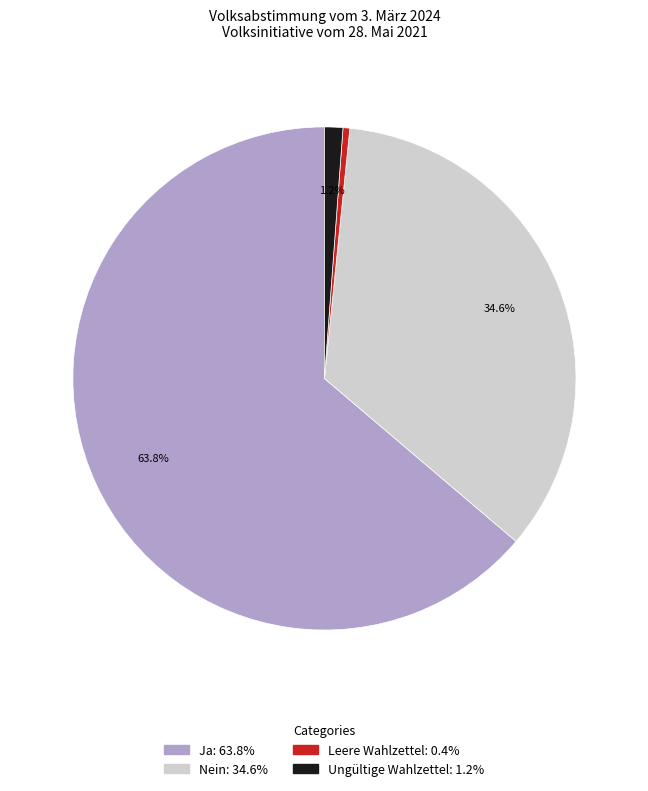

Which category has the smallest portion of the pie?

Leere Wahlzettel